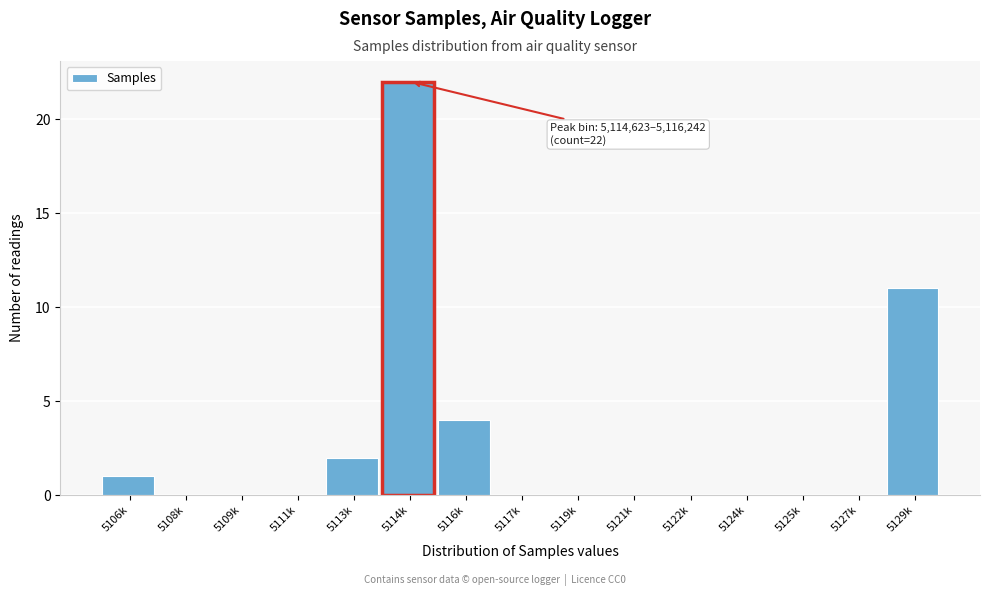

Reading left to right, what are all the values shown in this chart?

5106k=1	5108k=0	5109k=0	5111k=0	5113k=2	5114k=22	5116k=4	5117k=0	5119k=0	5121k=0	5122k=0	5124k=0	5125k=0	5127k=0	5129k=11